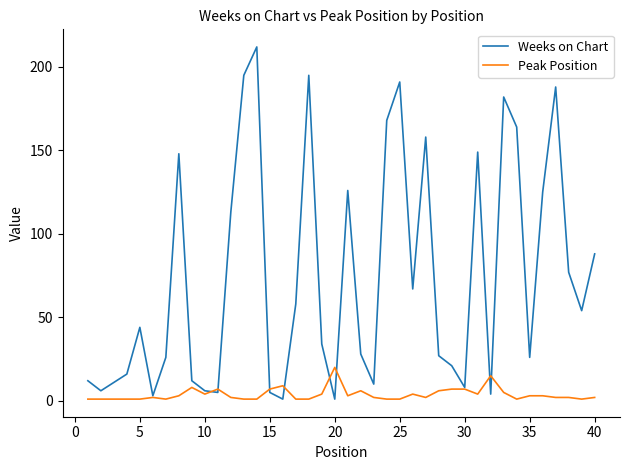

Which series has the largest range (max minus min)?

Weeks on Chart